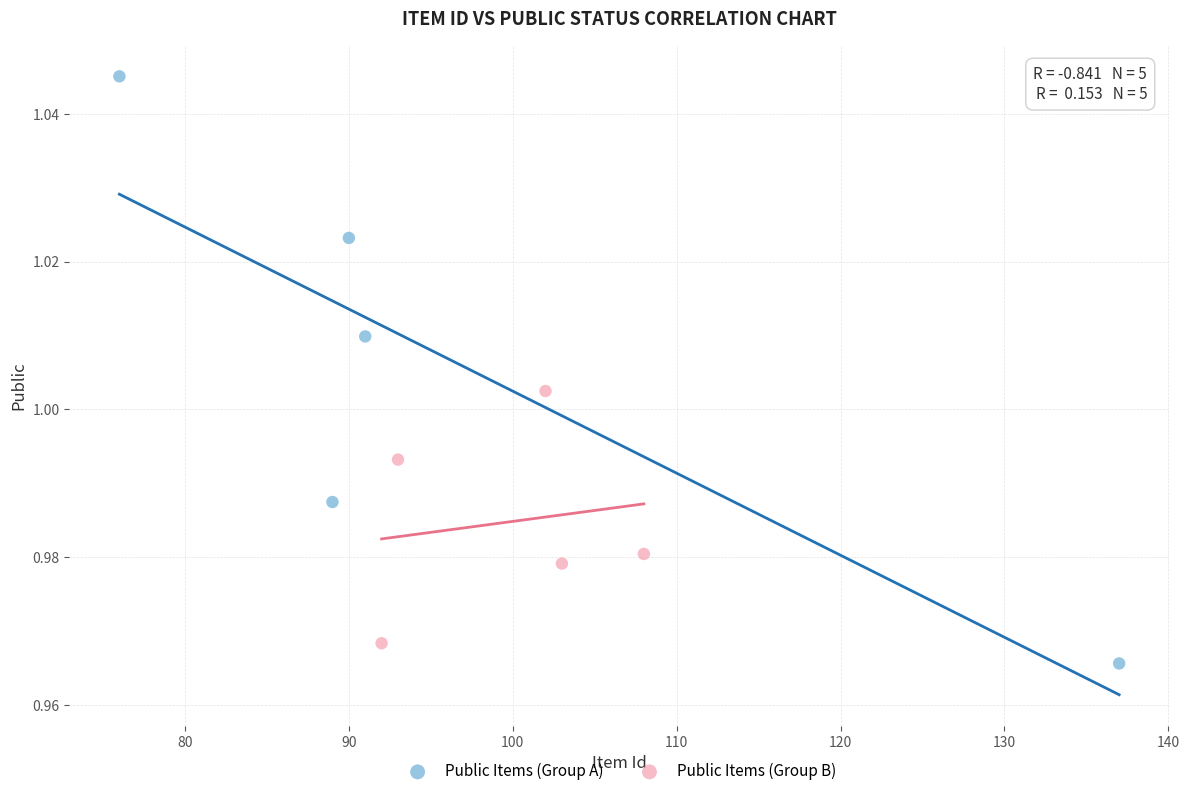

Which series has the widest spread of Y values?

Public Items (Group A)